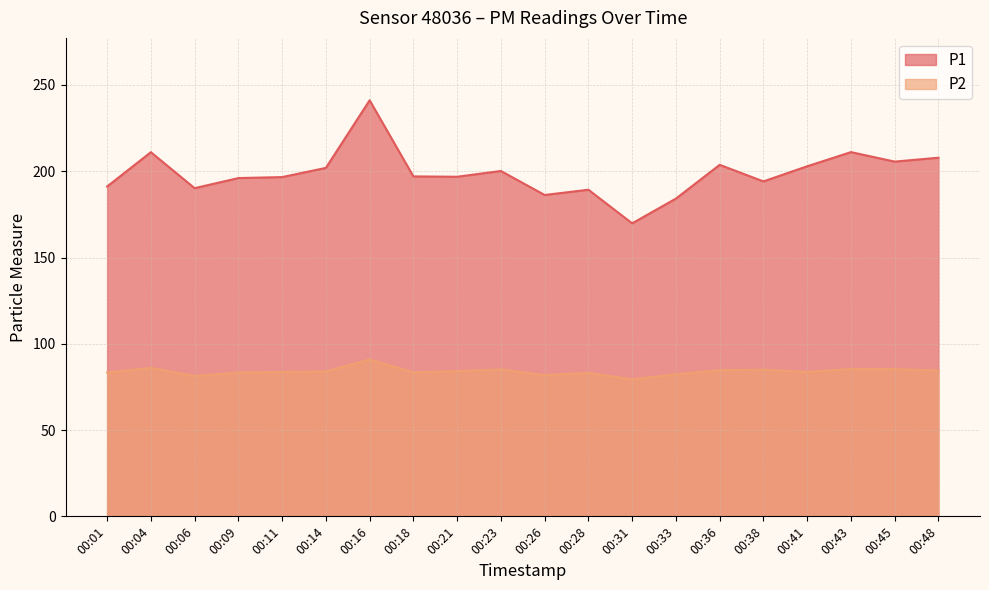

What is the approximate value of P1 at 00:16?

241.1